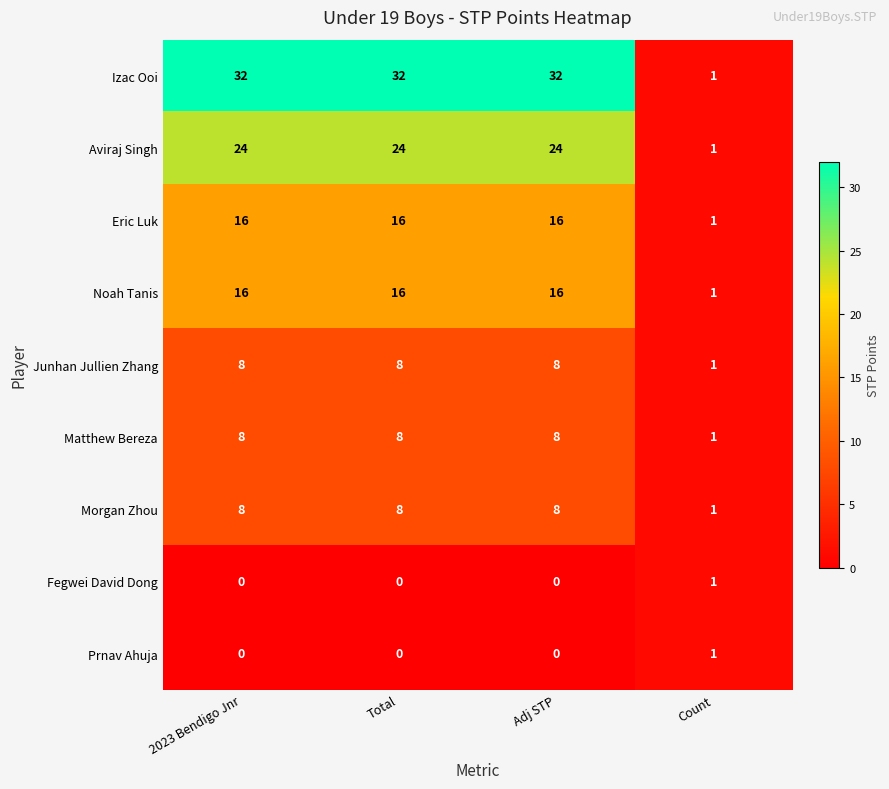

What is the spread (max minus min) of values at Total?

32